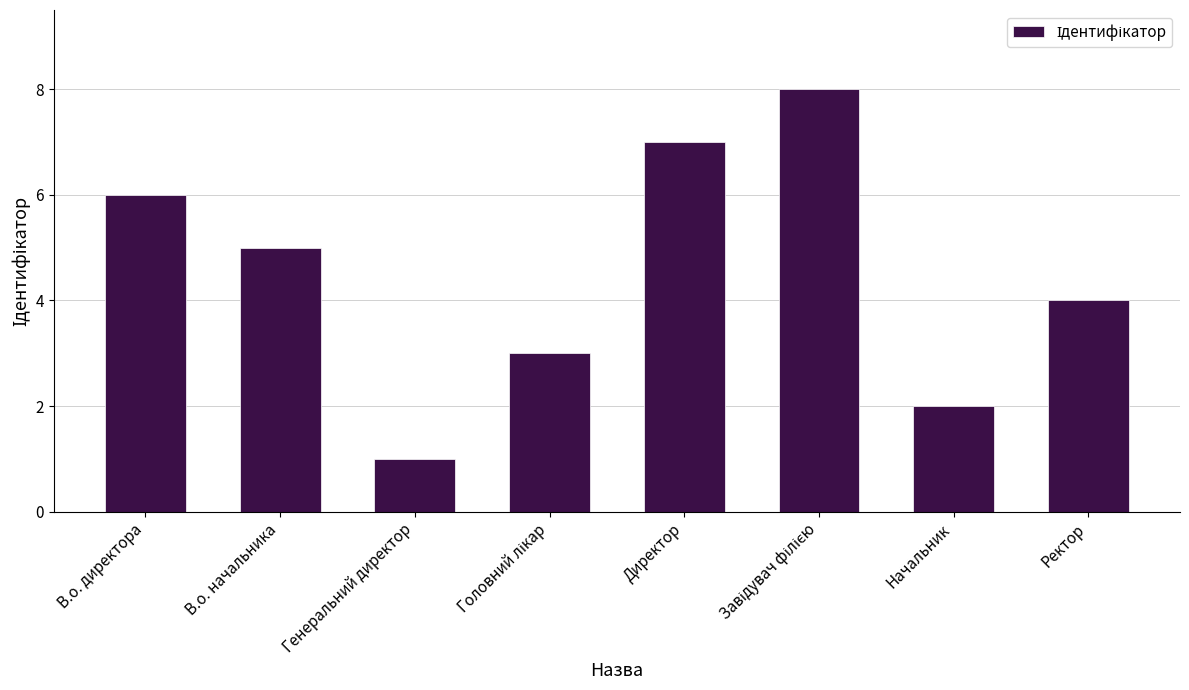

Count the values in the range 3 to 7.

5